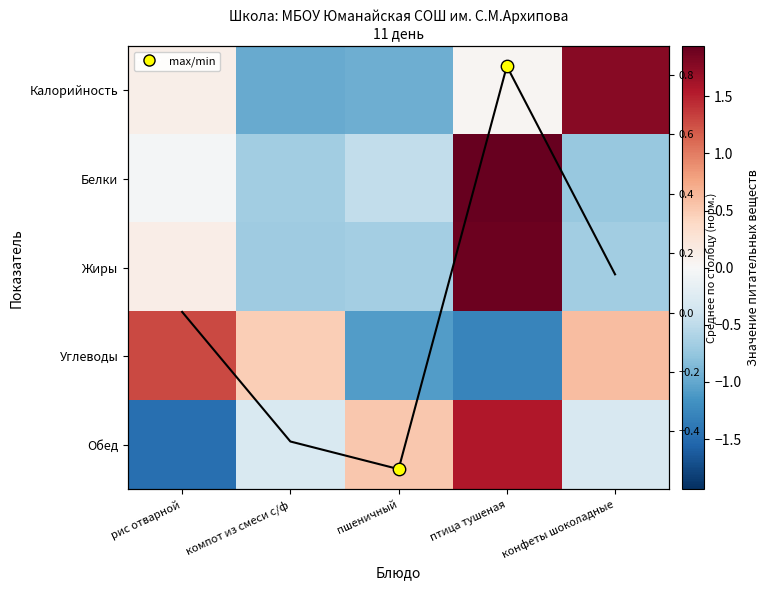

Count the number of data series in this chart.

5